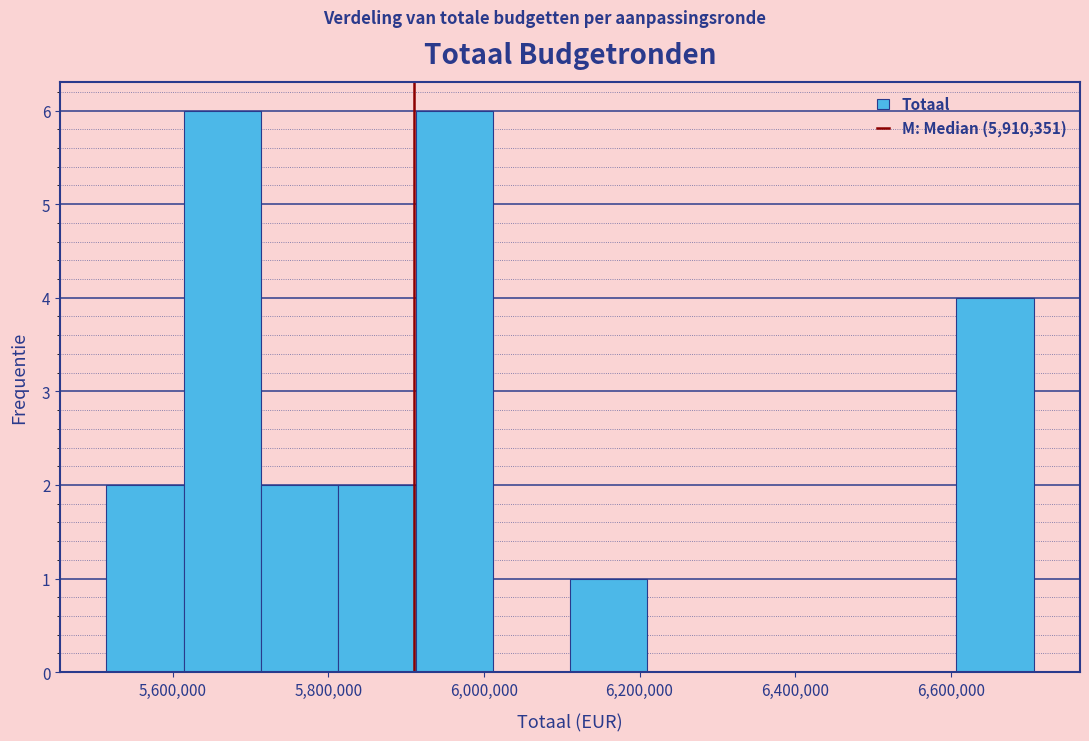

Reading left to right, transcribe this chart: for each bar, give the range it covers on the x-axis and its height. Neither the bar edges nor the heights are printed on the chart, so give them approximately, as read against the axes.

5520000 to 5620000: 2
5620000 to 5720000: 6
5720000 to 5820000: 2
5820000 to 5920000: 2
5920000 to 6020000: 6
6020000 to 6120000: 0
6120000 to 6220000: 1
6220000 to 6300000: 0
6300000 to 6400000: 0
6400000 to 6500000: 0
6500000 to 6600000: 0
6600000 to 6700000: 4